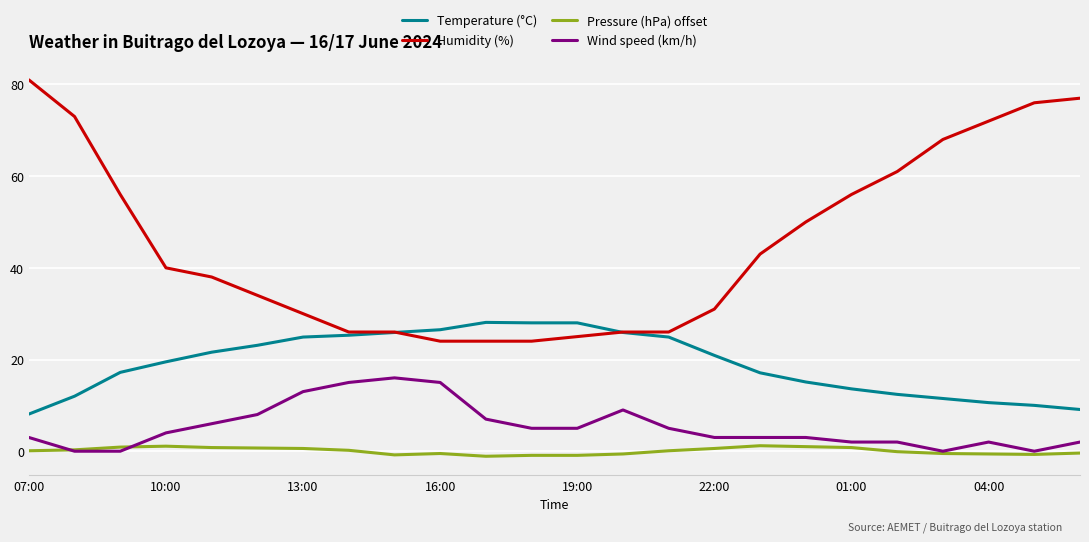

Which series has the widest spread of values?

Humidity (%)